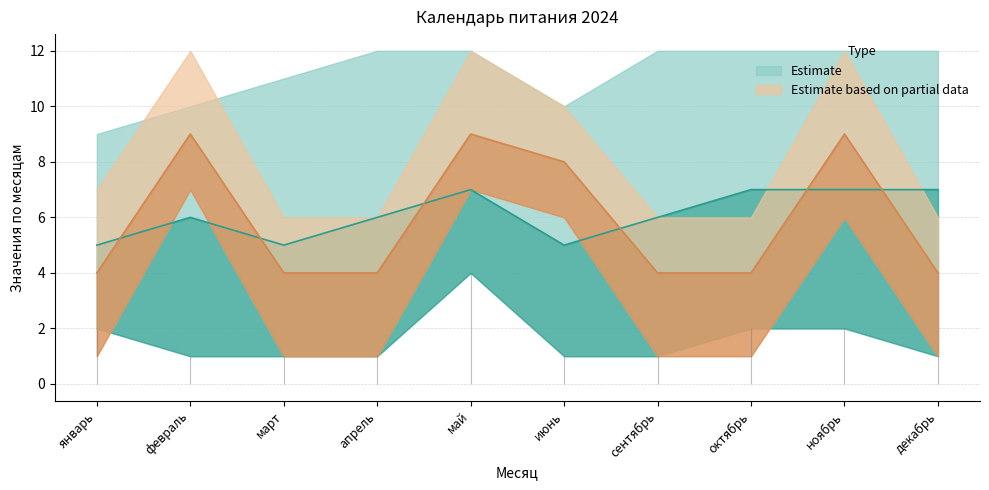

The value of Partial lower at март is 1. True or false?

True